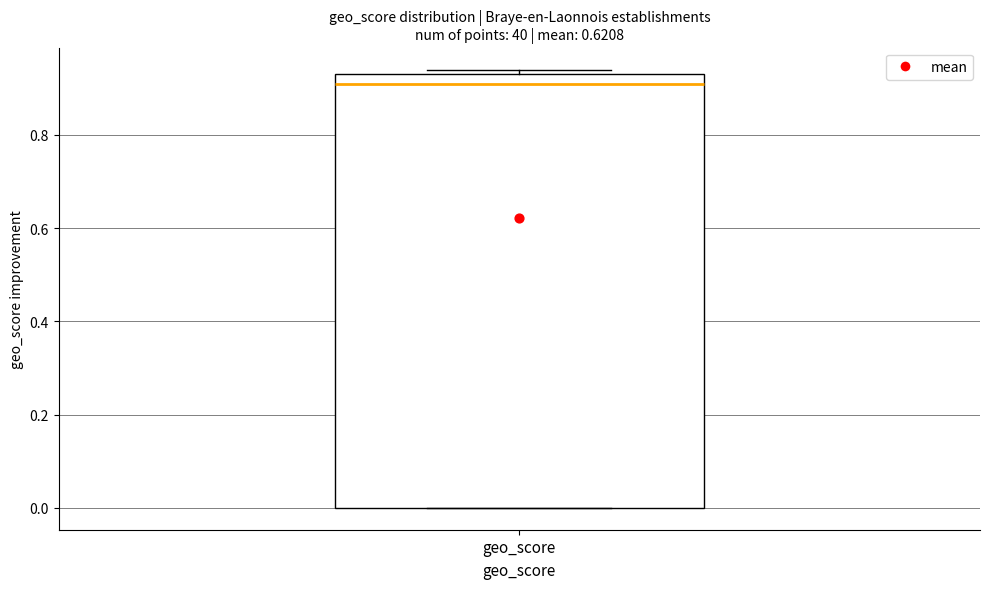

Transcribe this box plot: give where the median line is, the range the box spans, and where the two whiskers end, as read against the y-axis. The values are not printed on the chart, so give them approximately, as read against the axis.

median 0.92, box 0.00 to 0.94, whiskers 0.00 to 0.94 (just above the box's upper edge)